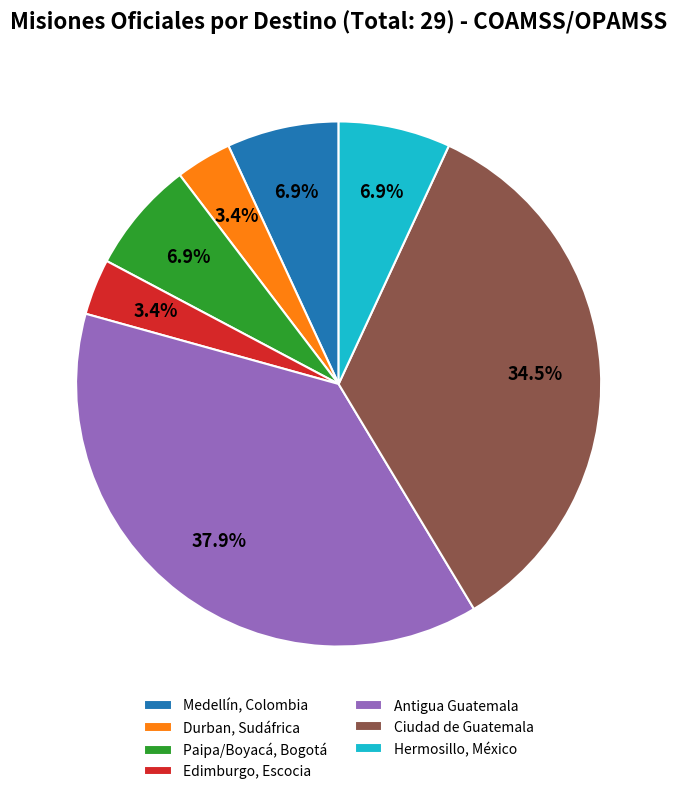

How many segments does this pie chart have?

7